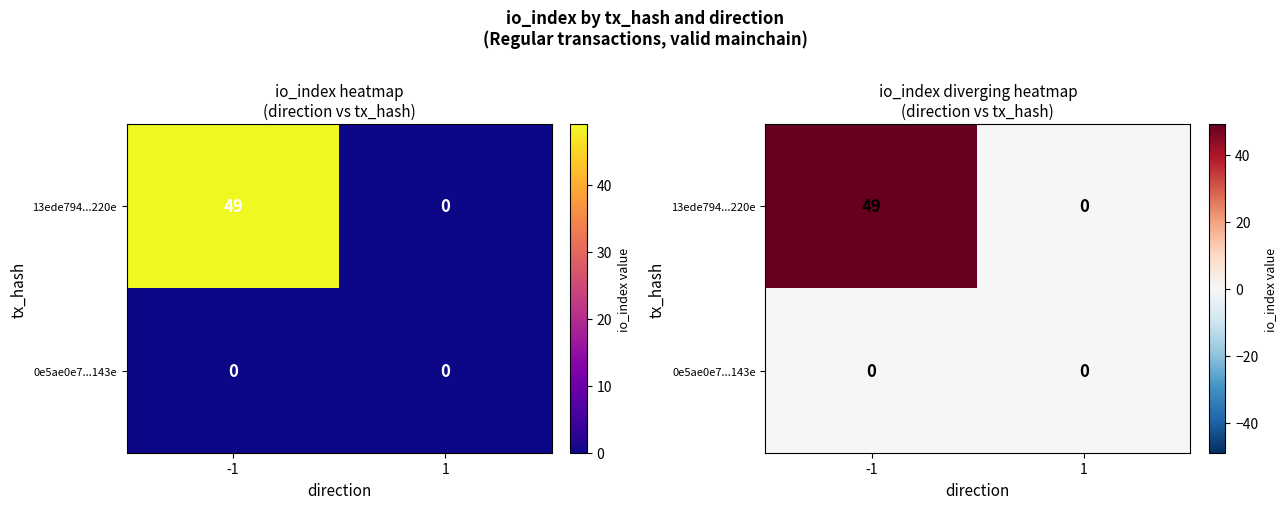

At which category does the chart reach its minimum across all series?

1